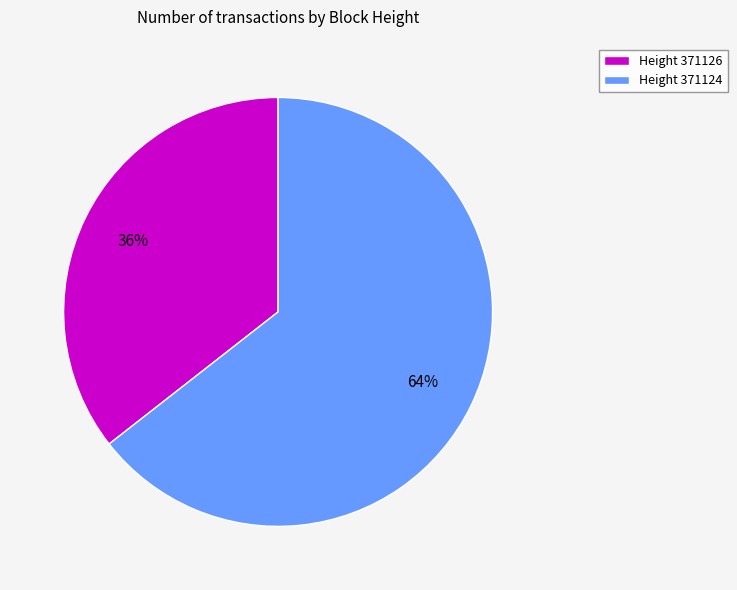

To the nearest percent, what is the average slice percentage?

50%